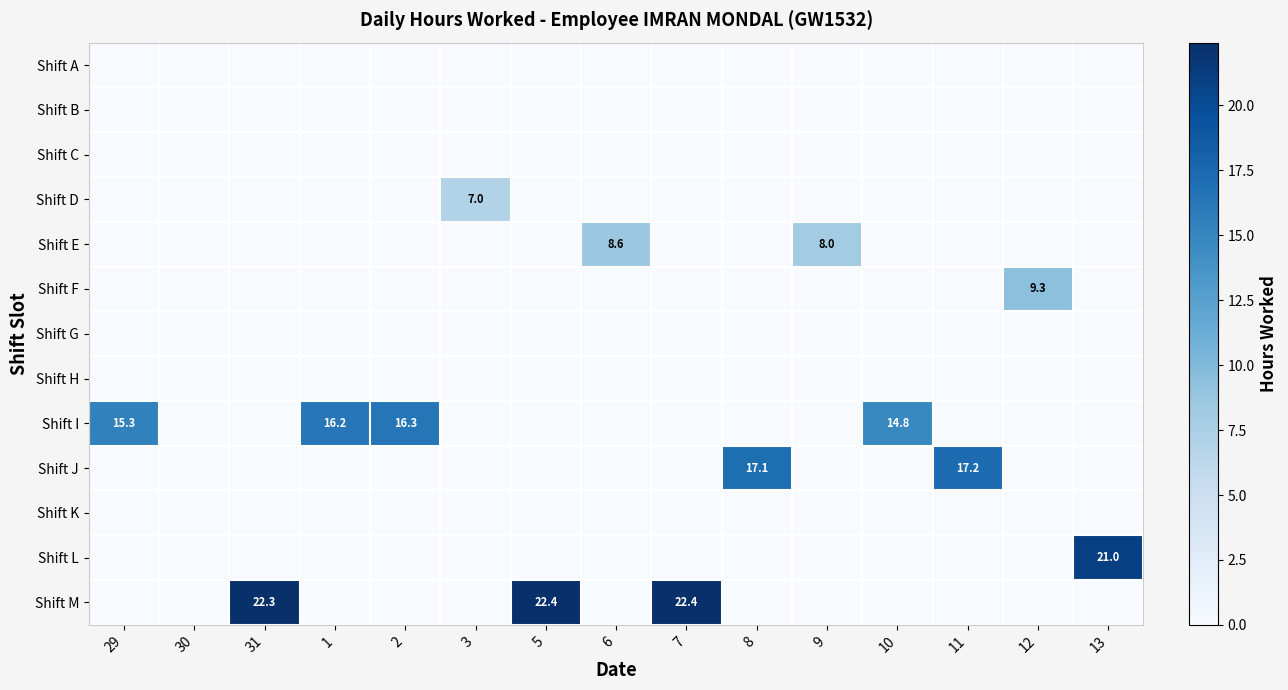

Rank the categories by Shift K value from highest to lowest.

29, 30, 31, 1, 2, 3, 5, 6, 7, 8, 9, 10, 11, 12, 13